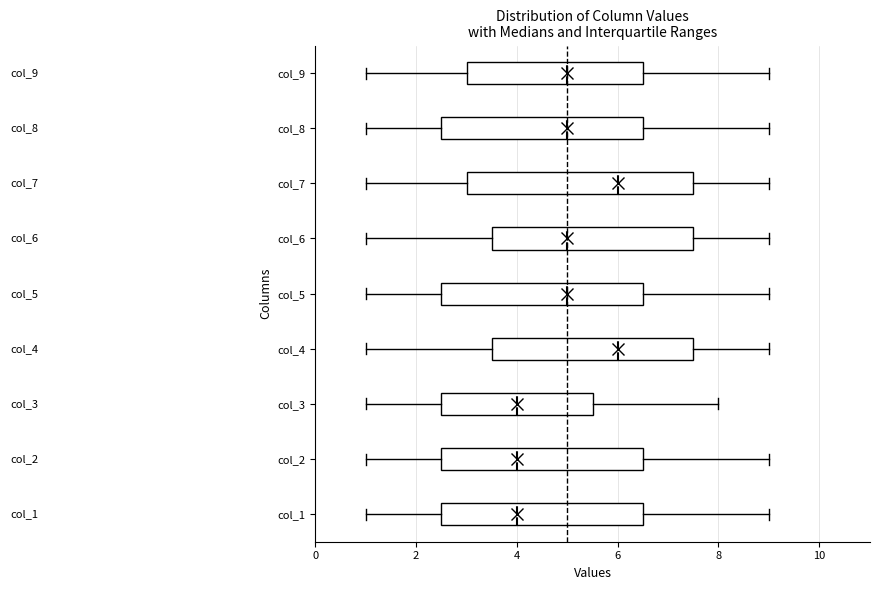

Reading bottom to top, read every box against the x-axis: the position of its median line, the range the box covers, and the ends of its whiskers. The values are not printed on the chart, so give them approximately, as read against the axis.

col_1: median 4.0, box 2.6 to 6.6, whiskers 1.0 to 9.0
col_2: median 4.0, box 2.6 to 6.6, whiskers 1.0 to 9.0
col_3: median 4.0, box 2.6 to 5.6, whiskers 1.0 to 8.0
col_4: median 6.0, box 3.6 to 7.6, whiskers 1.0 to 9.0
col_5: median 5.0, box 2.6 to 6.6, whiskers 1.0 to 9.0
col_6: median 5.0, box 3.6 to 7.6, whiskers 1.0 to 9.0
col_7: median 6.0, box 3.0 to 7.6, whiskers 1.0 to 9.0
col_8: median 5.0, box 2.6 to 6.6, whiskers 1.0 to 9.0
col_9: median 5.0, box 3.0 to 6.6, whiskers 1.0 to 9.0